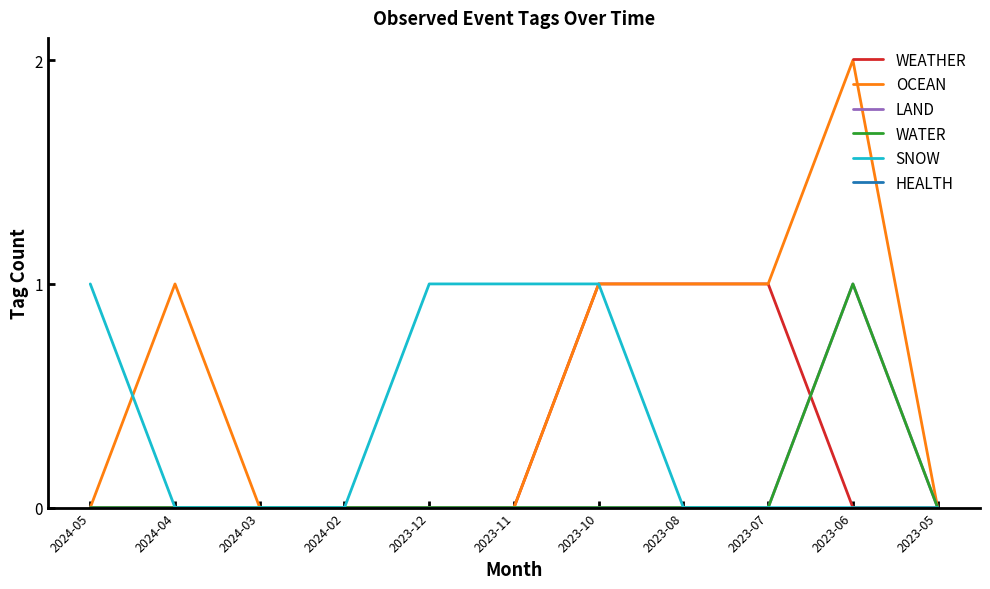

Is this an area chart (filled region under the line)?

No